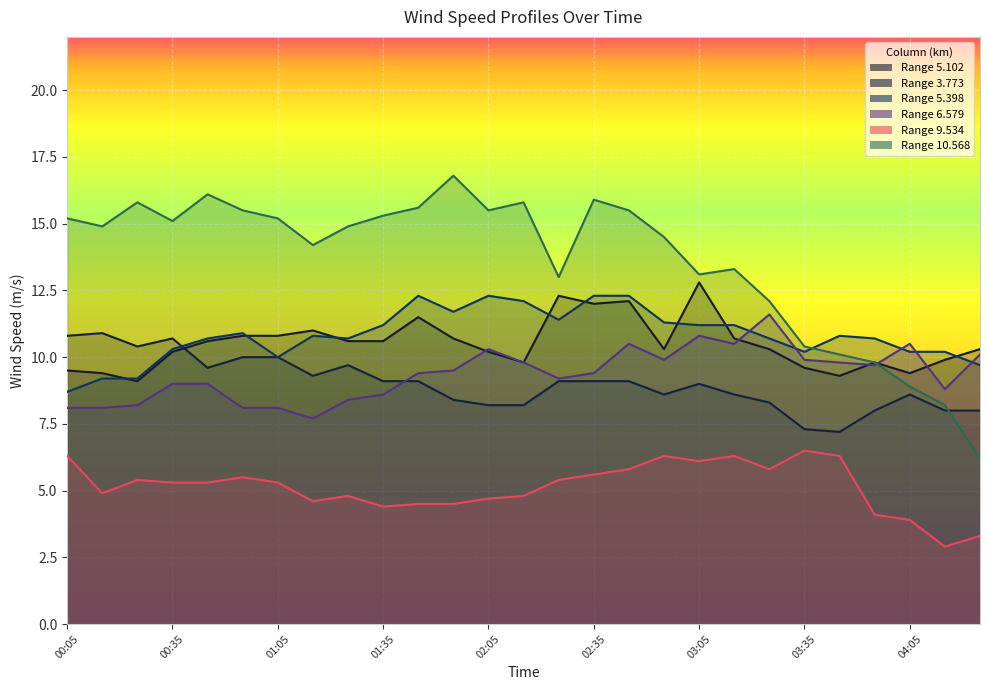

True or false: 6.579 has a value of 8.6 at 01:35.

True